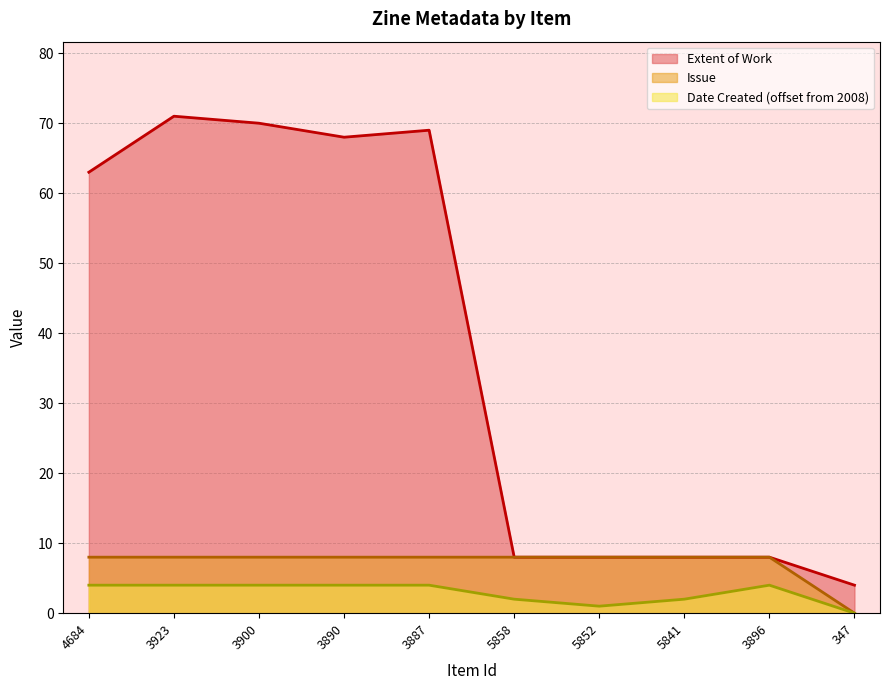

What is the label of the 1st point from the left?

4684